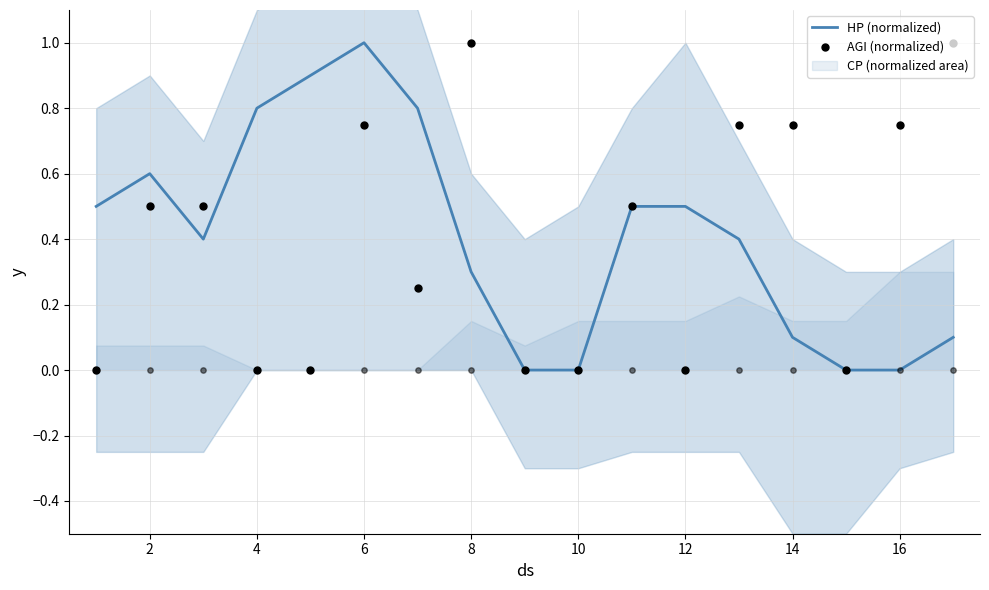

At how many categories does at least one series exceed 0?

14